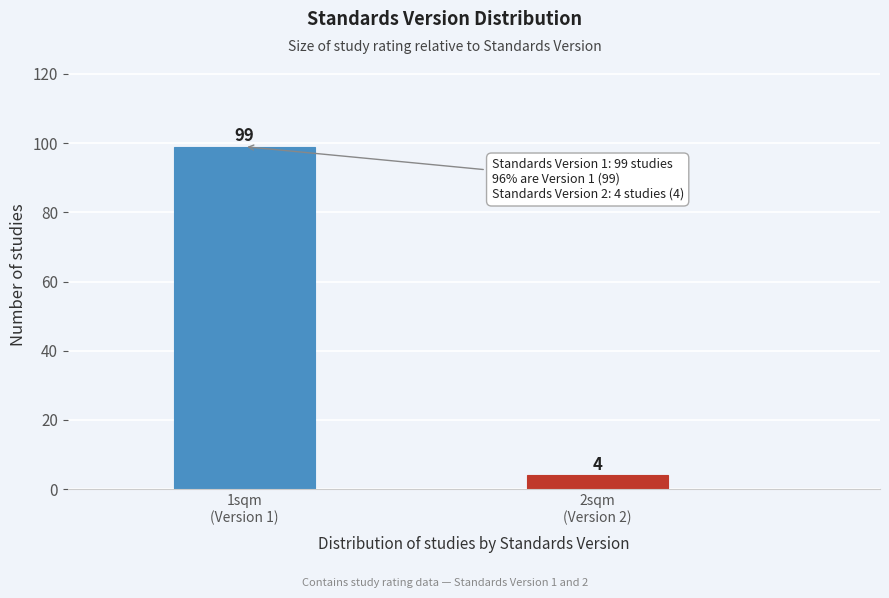

Reading right to left, transcribe all the data shown in this chart.

4	99